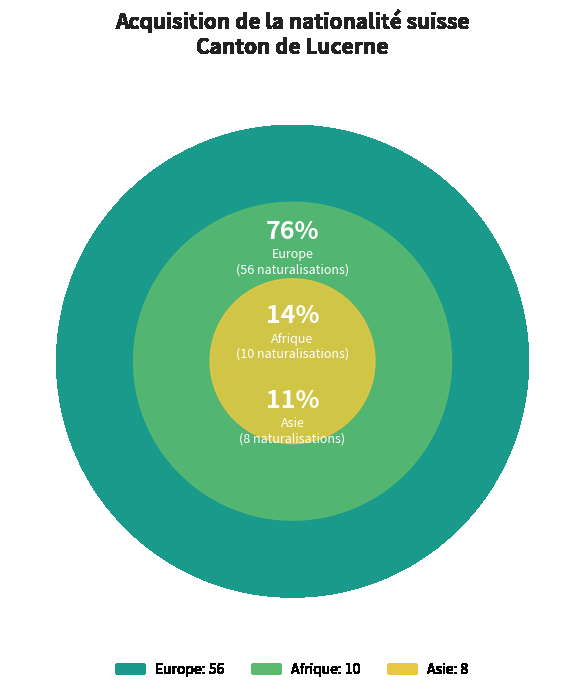

Which has a higher value, Europe or Asie?

Europe